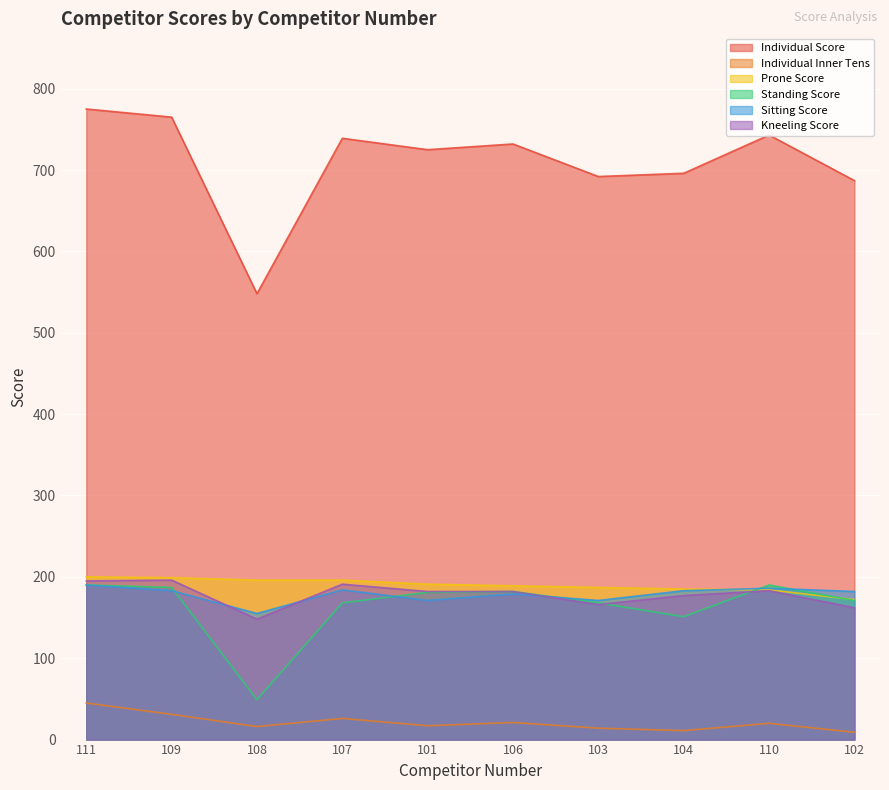

What is the minimum value for Kneeling Score?

148